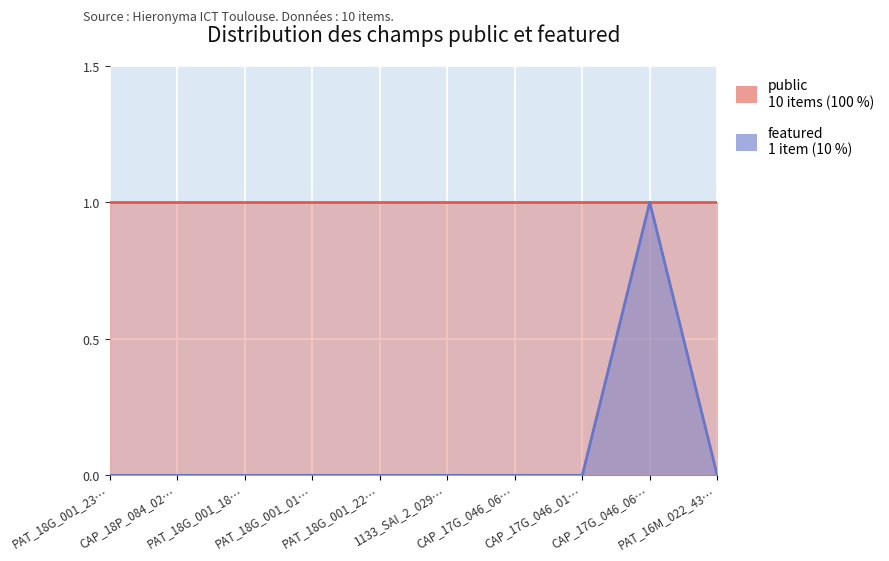

At which category does the chart reach its peak across all series?

CAP_17G_046_06…